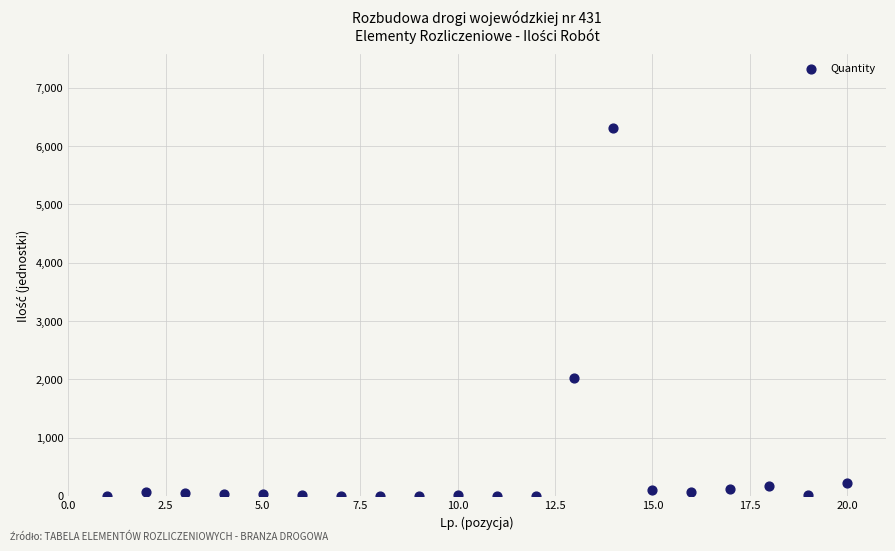

What is the range of X values (max minus min)?

19.0